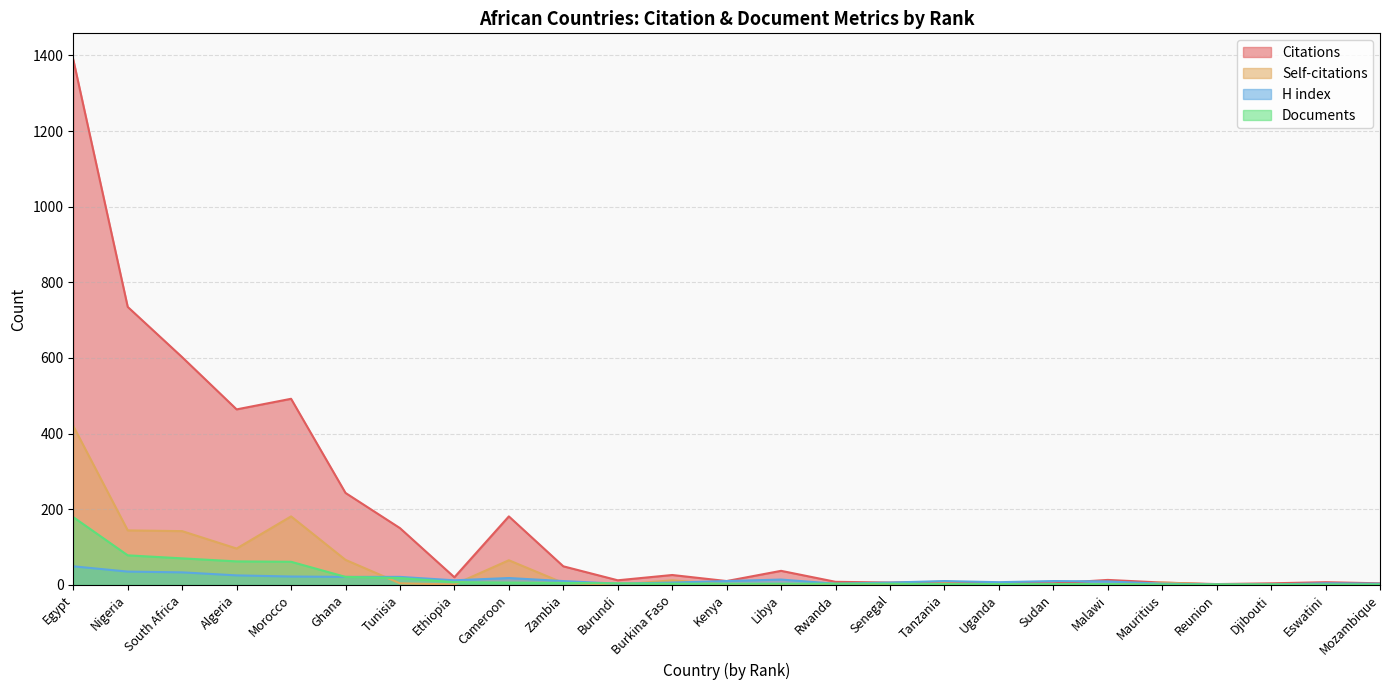

Which category has the lowest value in the H index series?

Reunion